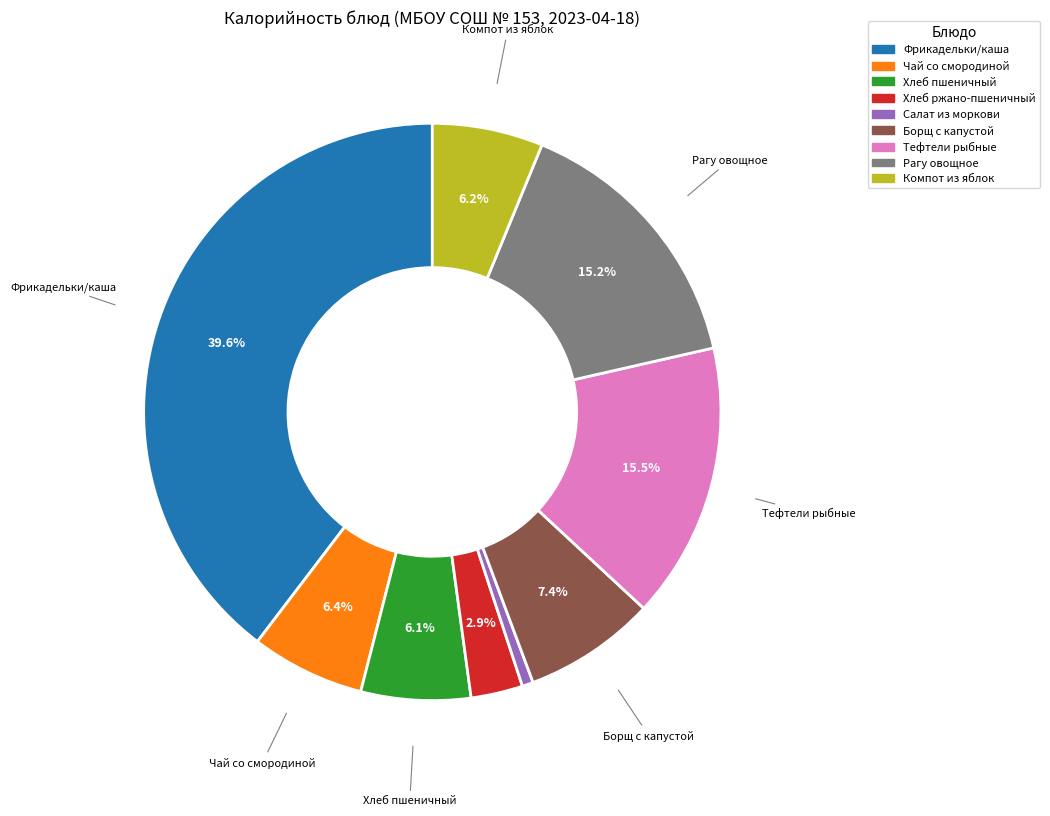

To the nearest percent, what percentage of the pie is Борщ с капустой?

7%